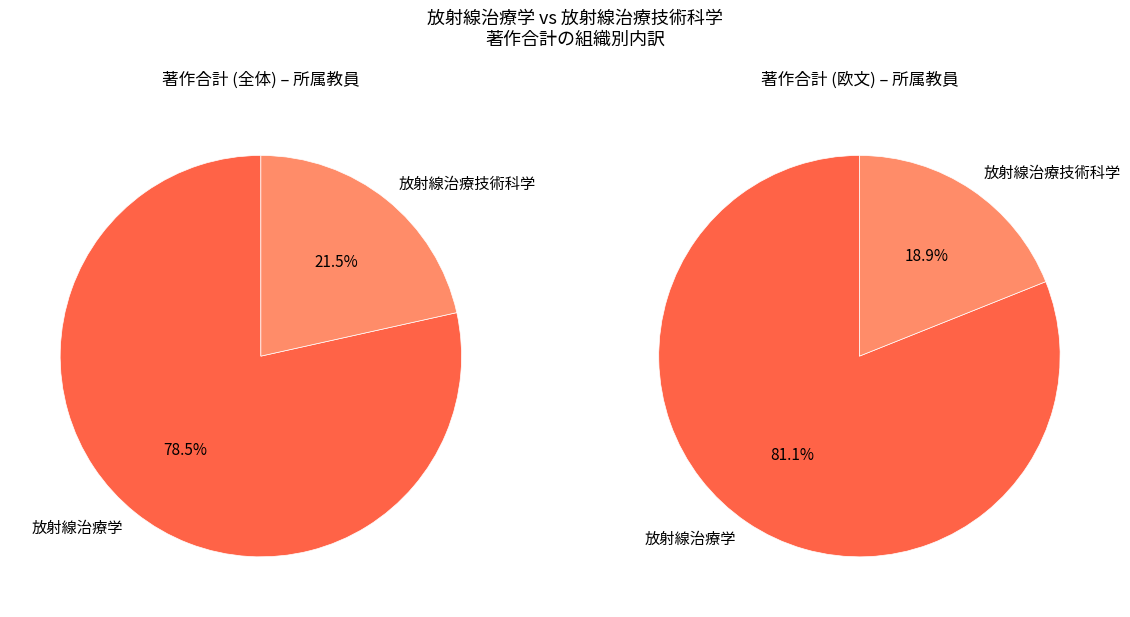

Does 放射線治療技術科学 represent more than half of the total?

No